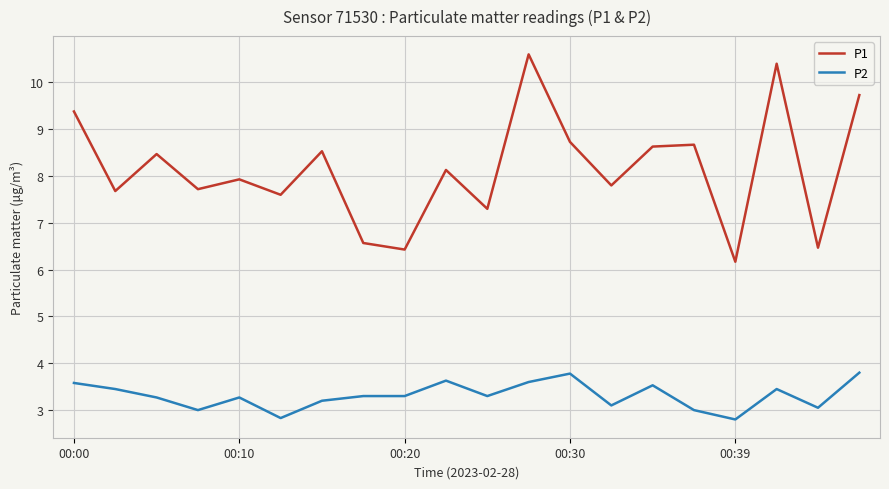

True or false: P1 and P2 intersect in this chart.

False